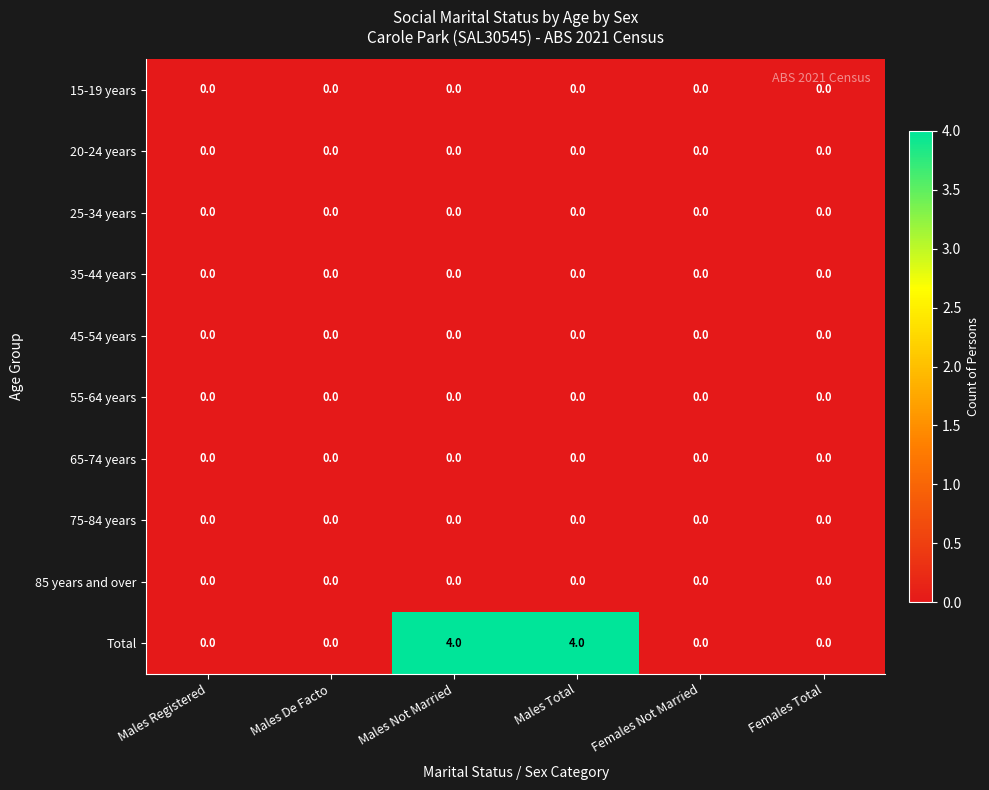

Which series has the largest total across all categories?

Total